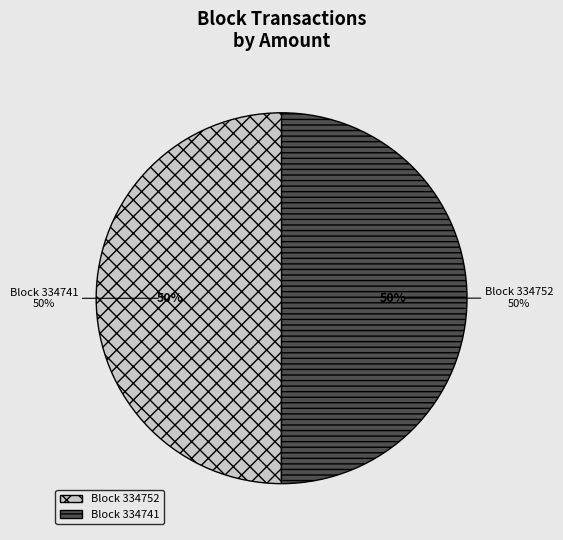

What is the total percentage of 334752 and 334741?

100.0%